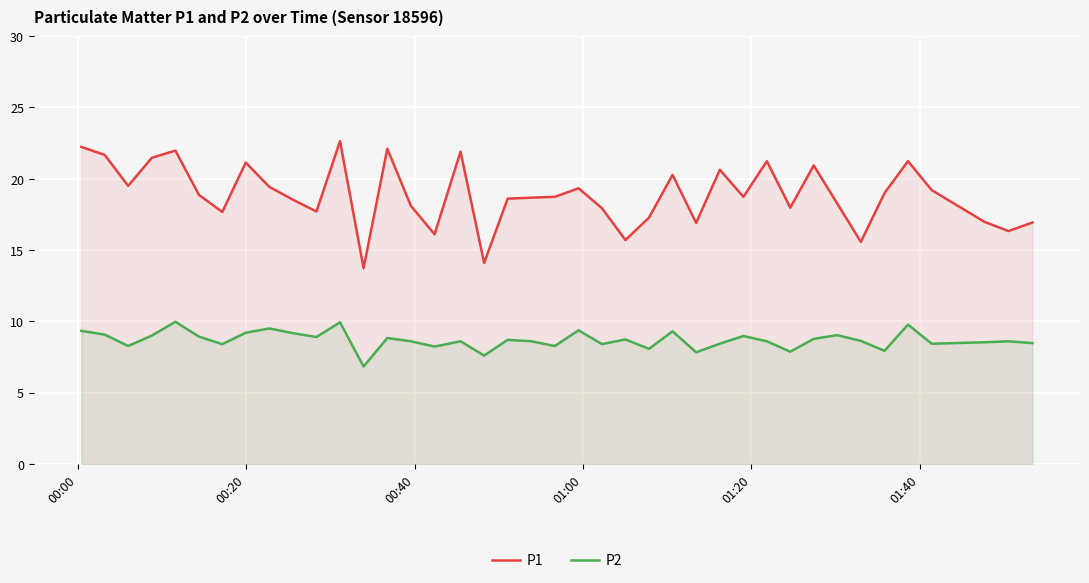

Which series has the widest spread of values?

P1